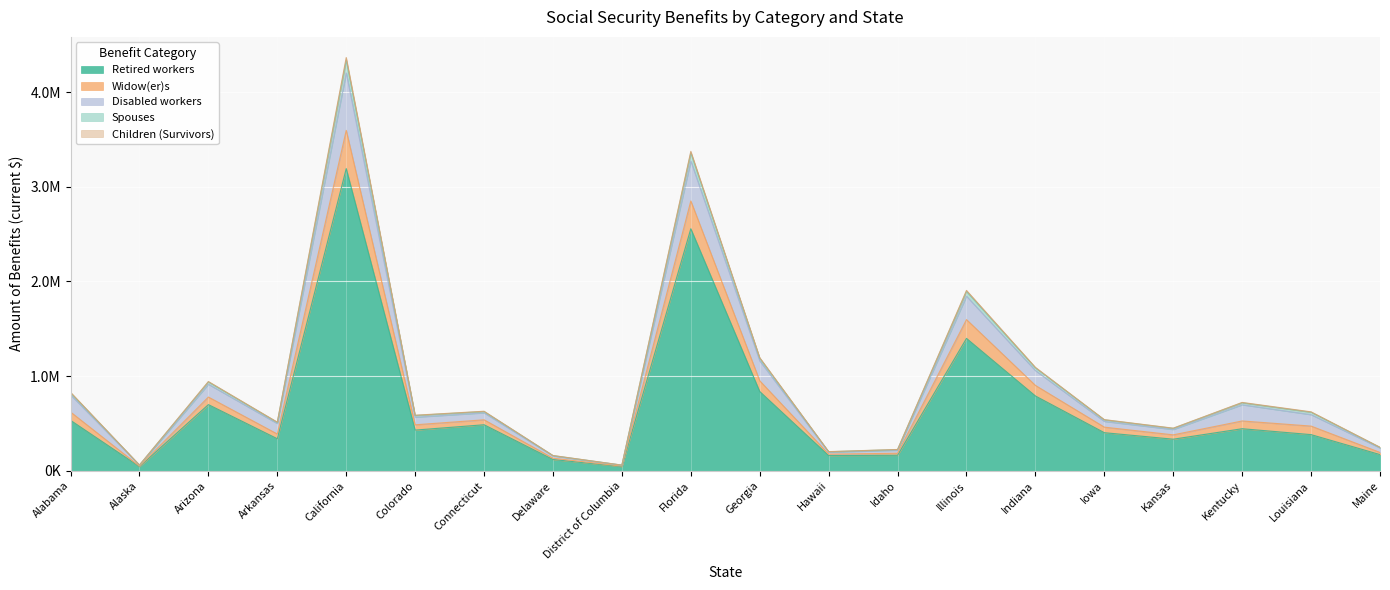

Does the chart display data point markers on the line(s)?

No